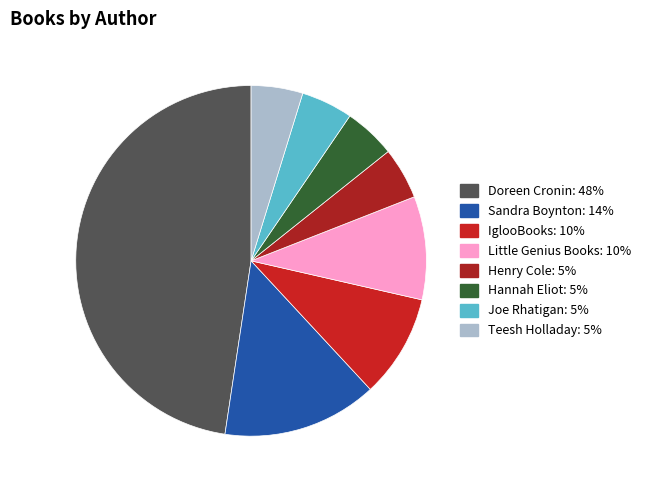

Is the sum of Hannah Eliot and Henry Cole greater than half?

No